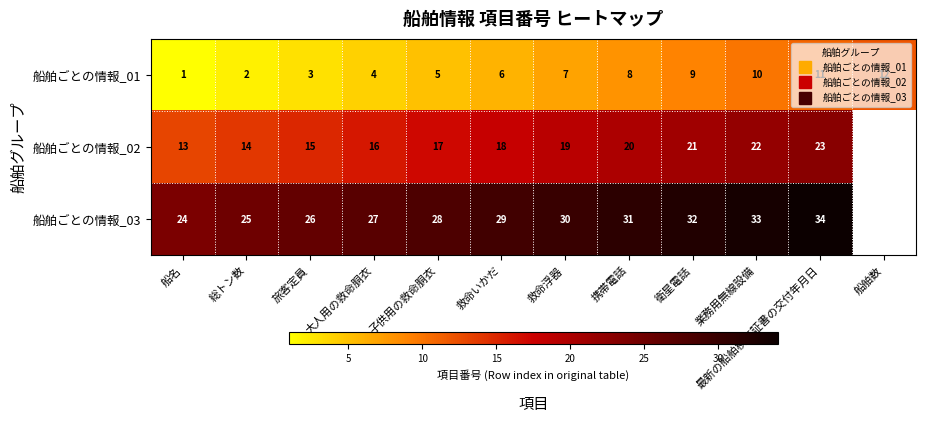

What is the maximum value shown in the chart?

34.0